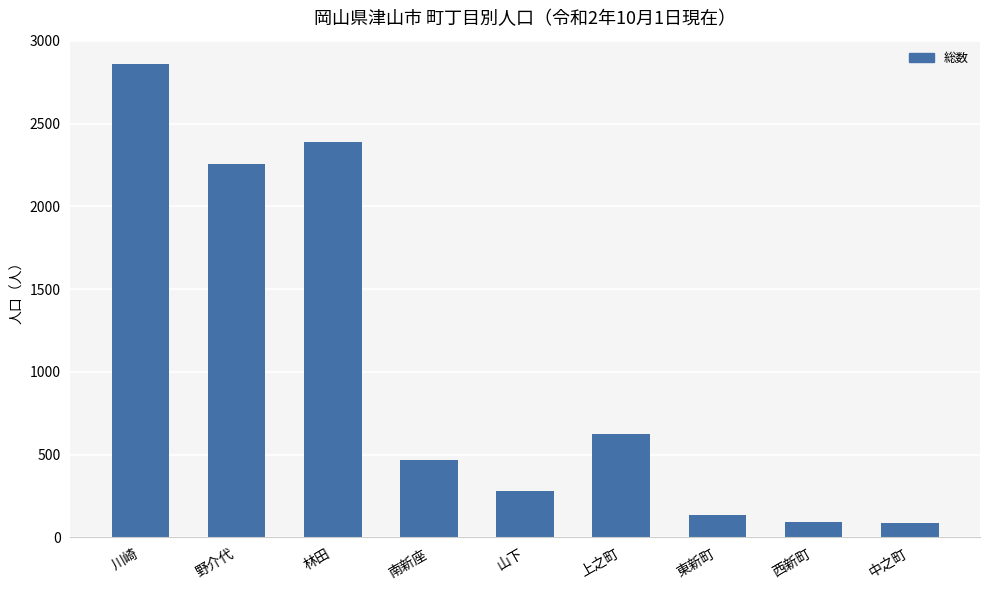

What is the sum of all values?

9199